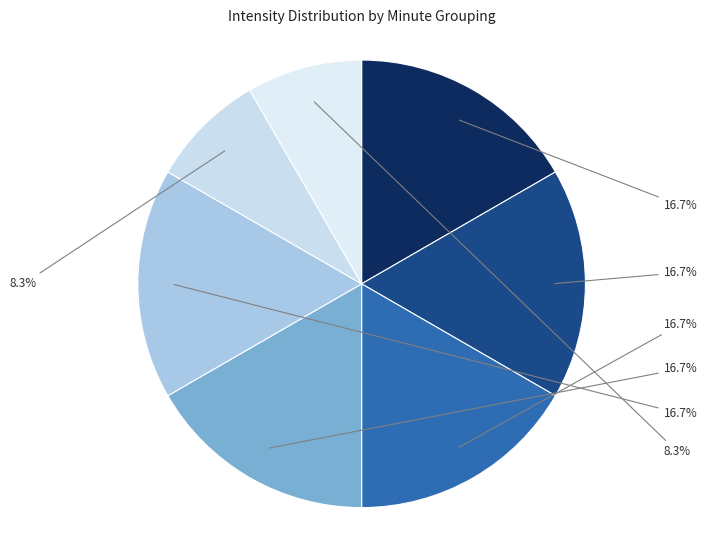

How many segments does this pie chart have?

7